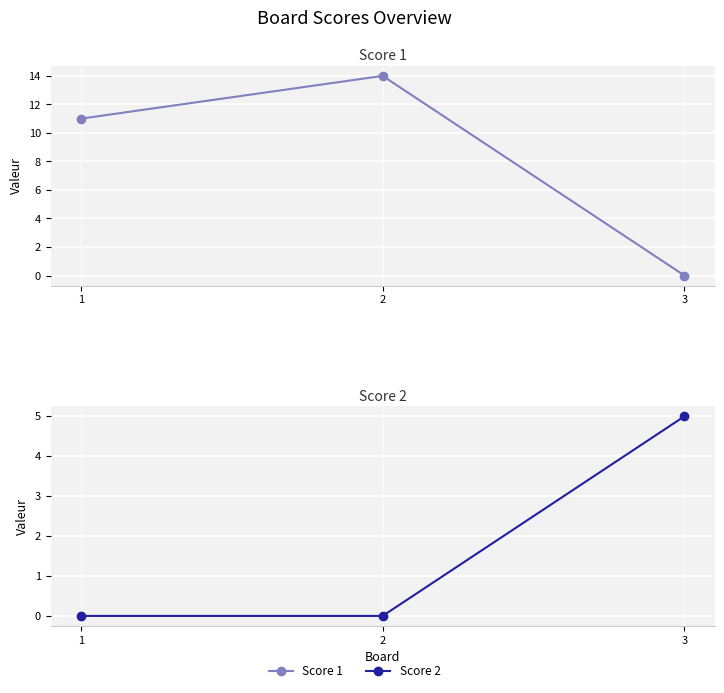

Rank the series at 2 from highest to lowest value.

Score 1, Score 2